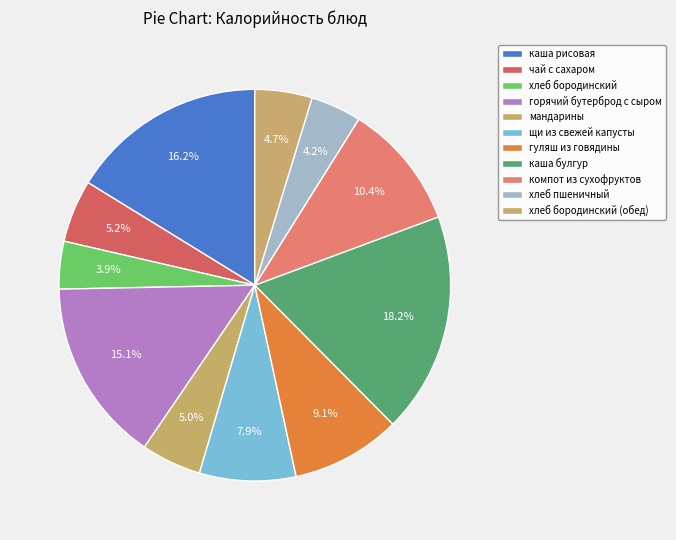

Which slice is the smallest?

хлеб бородинский